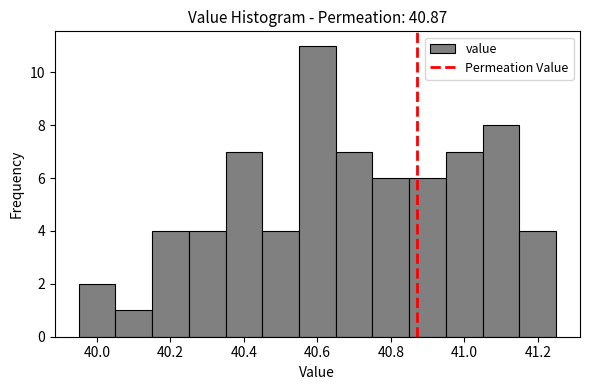

How tall is the bar that spans 41.15 to 41.25 on the x-axis? Neither the bar edges nor the heights are printed on the chart, so give them approximately, as read against the axes.

4